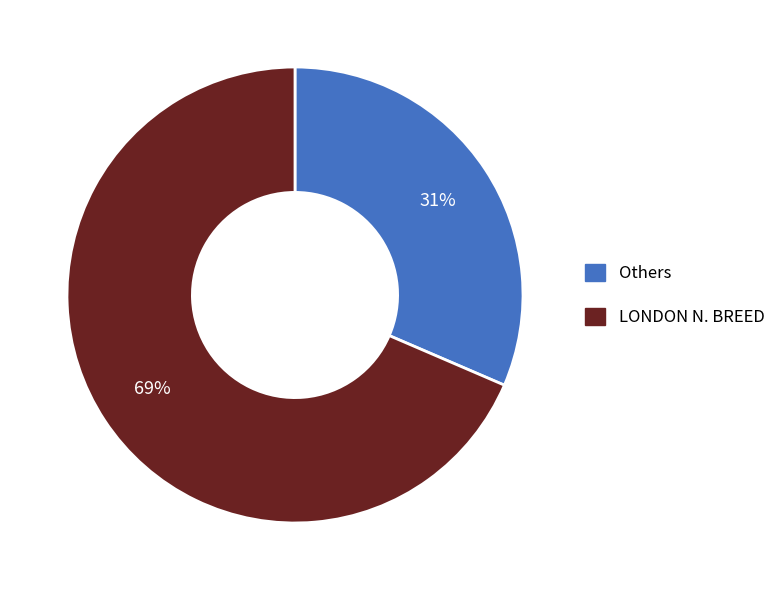

Which slice represents more than half of the pie?

LONDON N. BREED